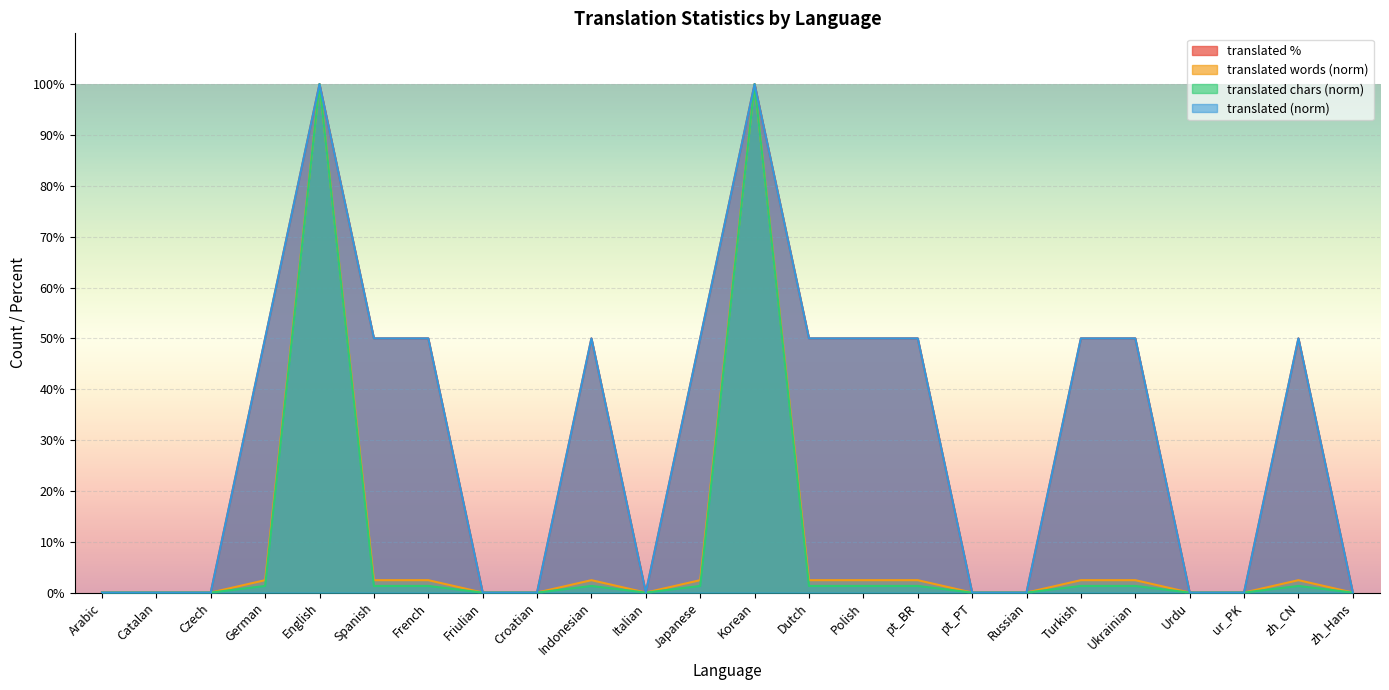

What is the value of the translated_percent point at the 6th from the left?

50.0